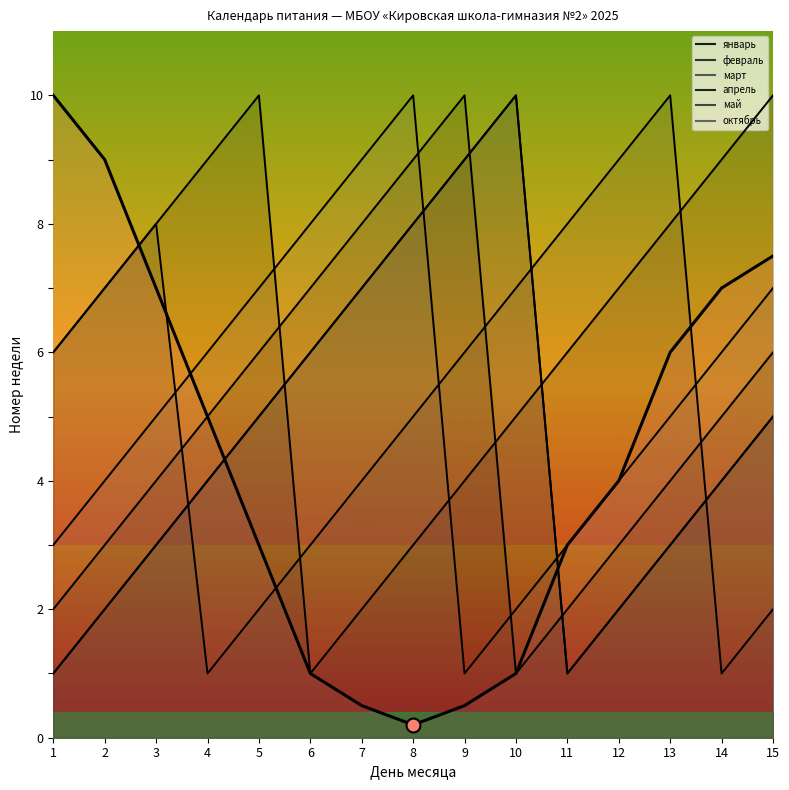

What is the maximum value shown in the chart?

10